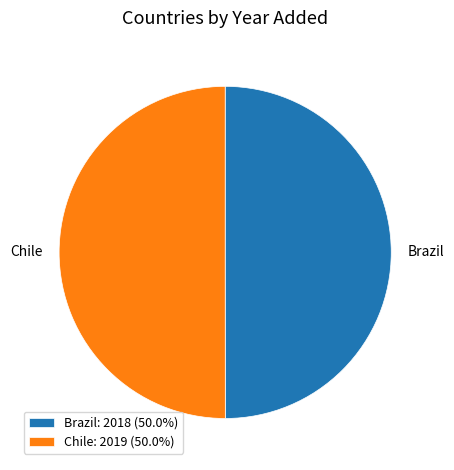

How many slices are in this pie chart?

2